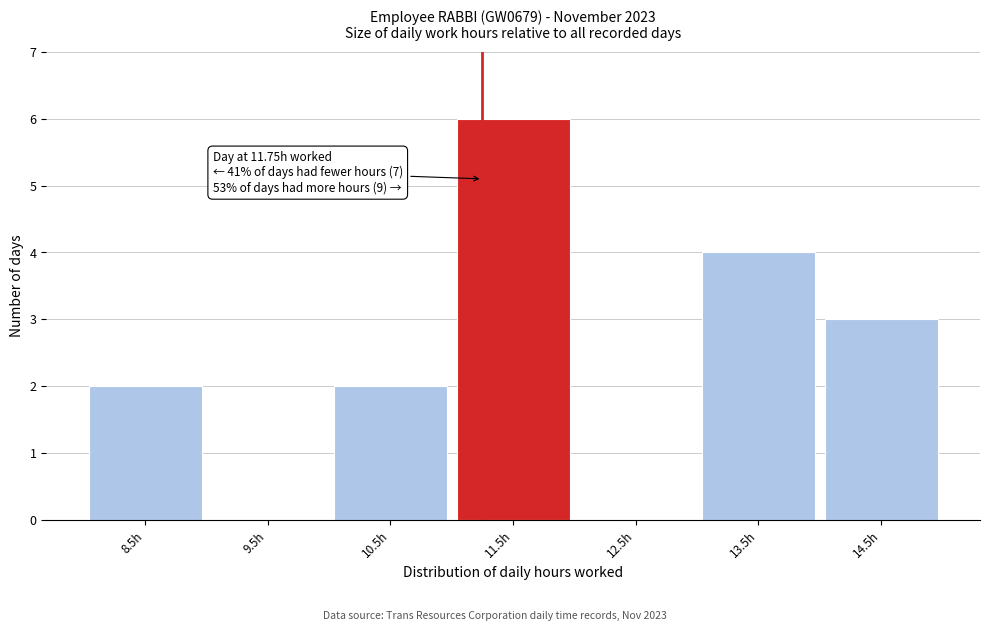

Reading left to right, transcribe all the data shown in this chart.

8.5h=2	9.5h=0	10.5h=2	11.5h=6	12.5h=0	13.5h=4	14.5h=3